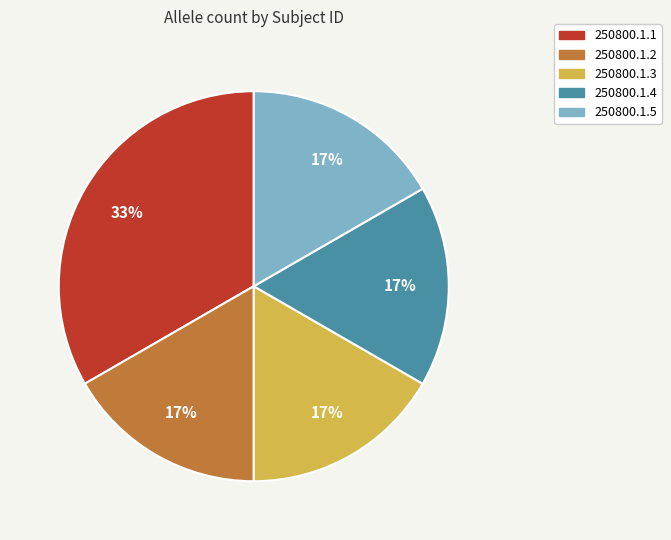

How many segments does this pie chart have?

5